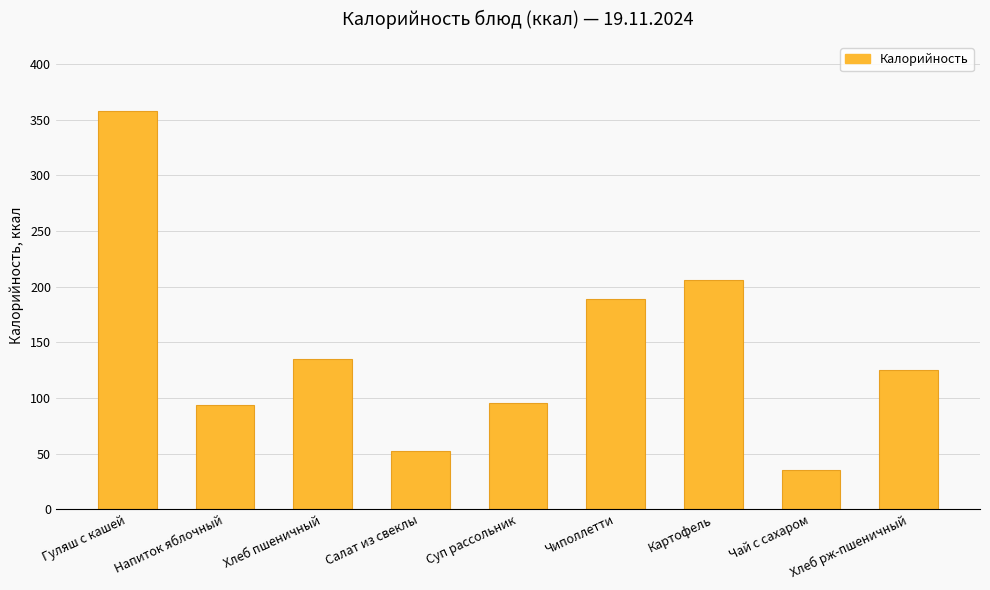

What is the approximate value at Картофель?

206.0